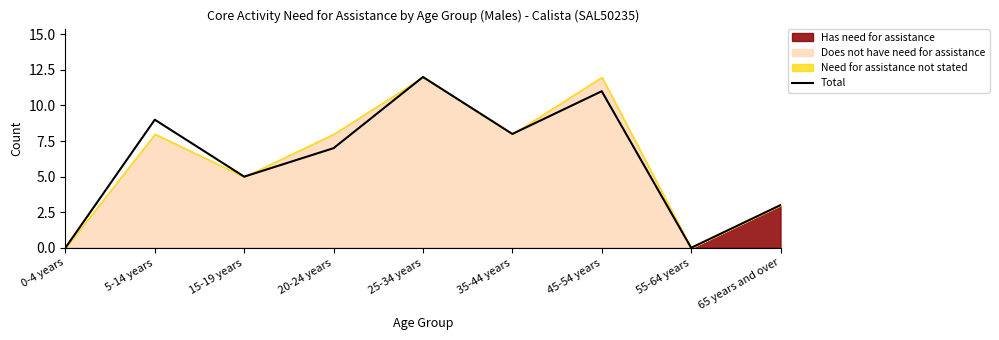

What is the difference between the maximum and minimum values?

12